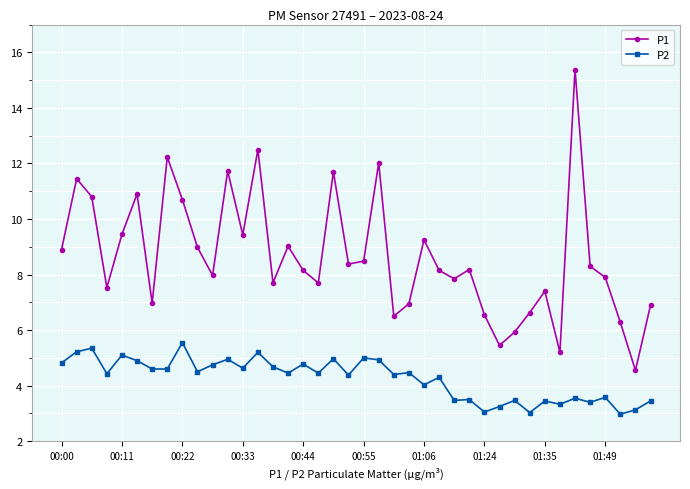

Which series has the largest total across all categories?

P1